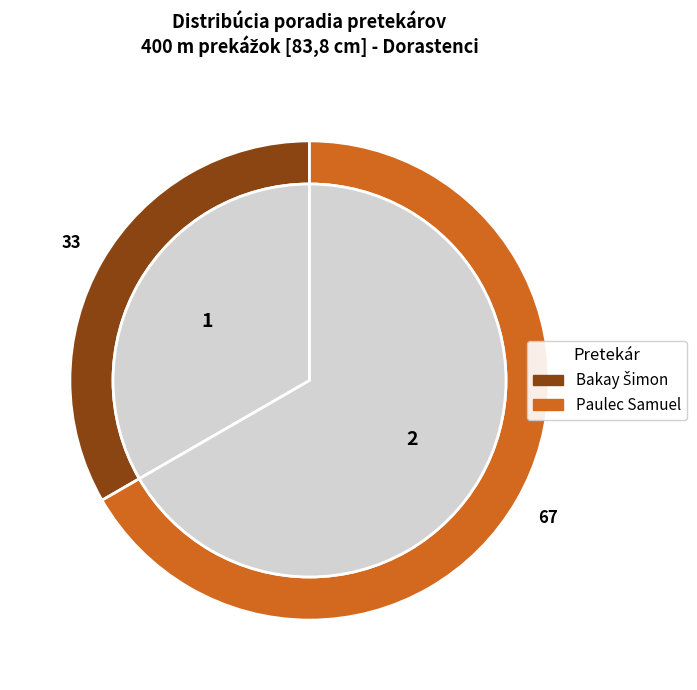

Is it true that Bakay Šimon is 33% of the pie?

True